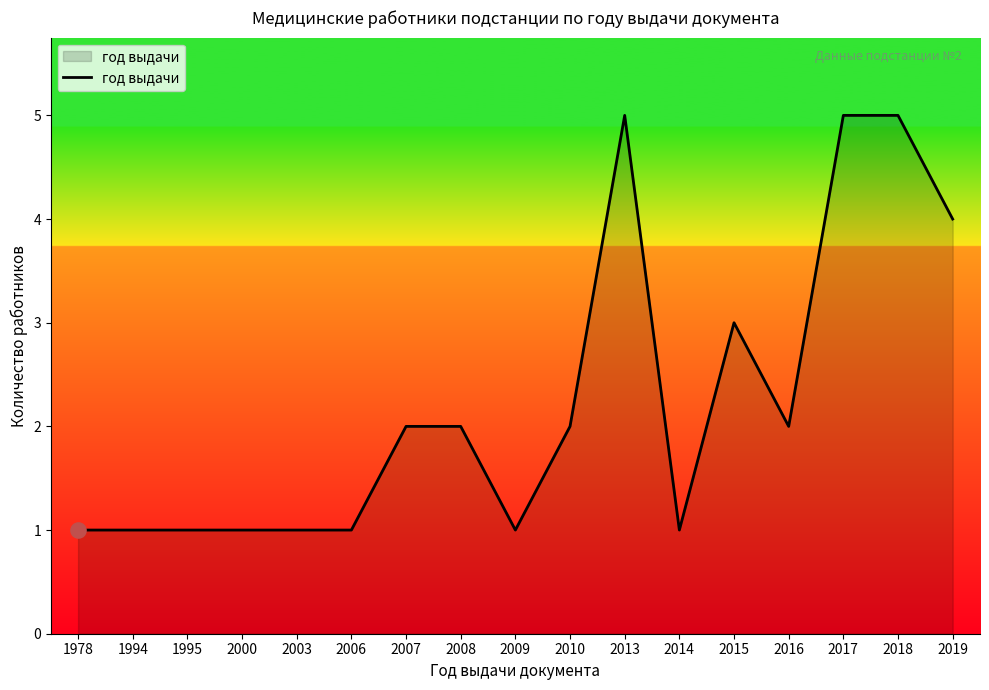

Approximately how many times larger is the value at 2000 compared to 2010?

0.5